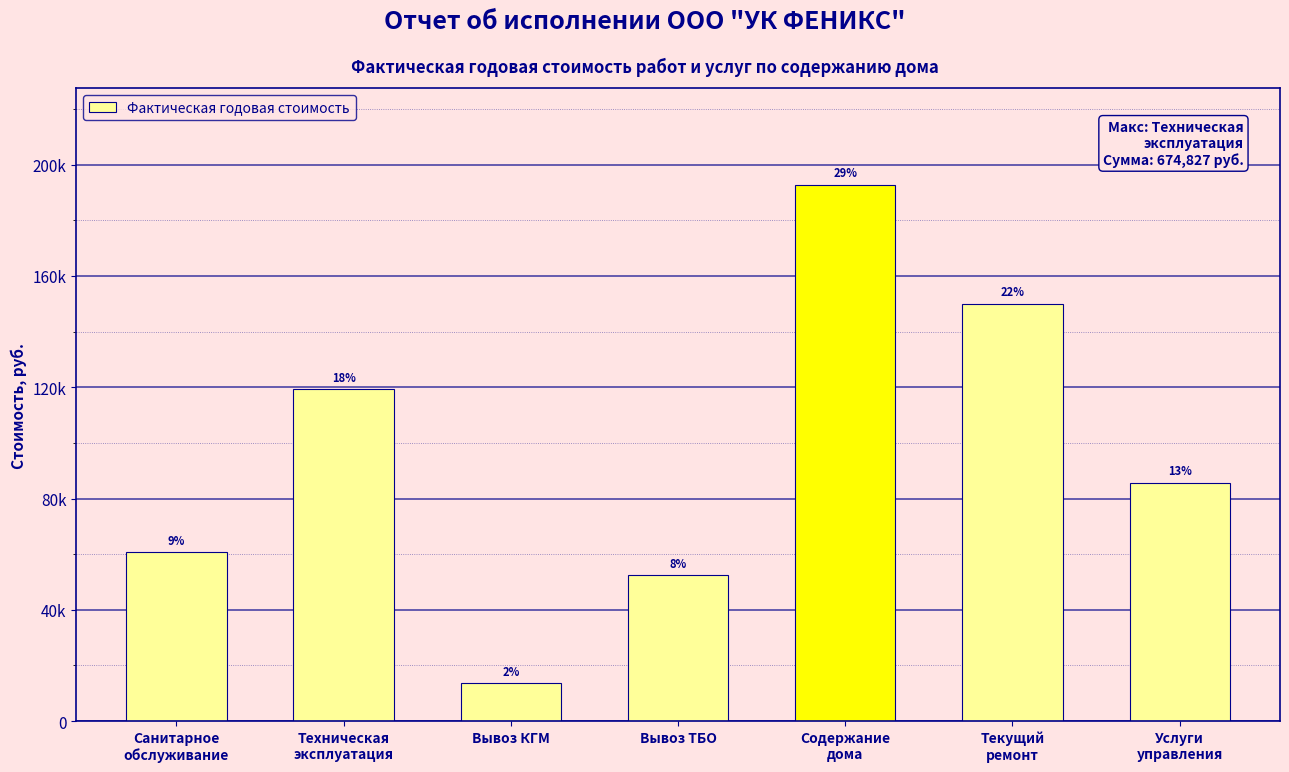

Does the chart contain any negative values?

No